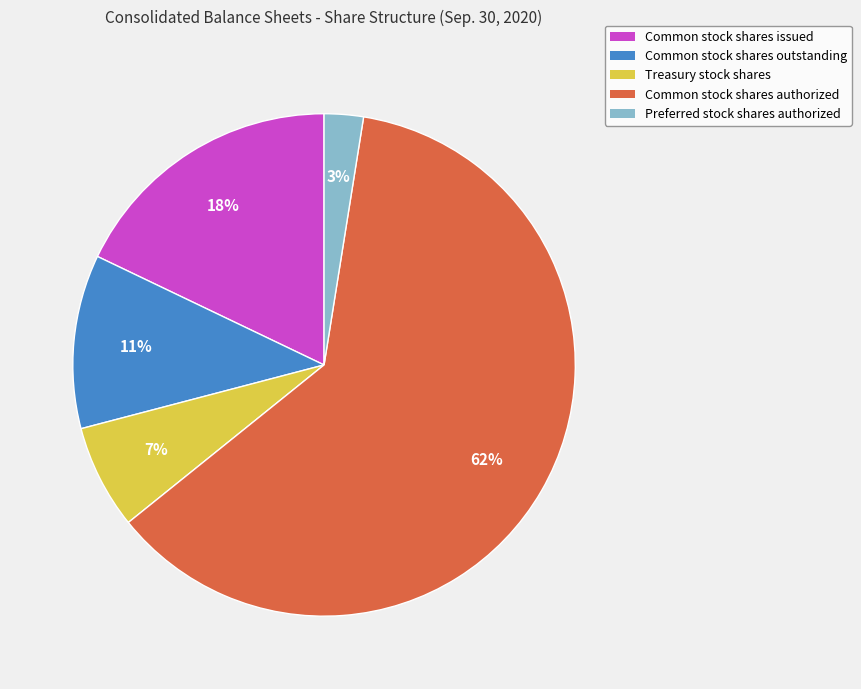

True or false: Common stock shares outstanding accounts for 1% of the total.

False